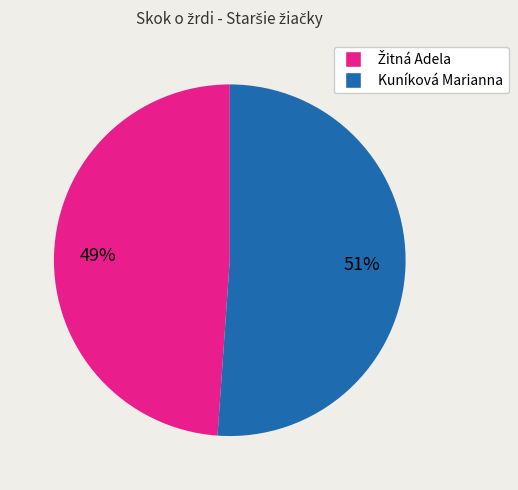

Which category has the biggest portion of the pie?

Kuníková Marianna